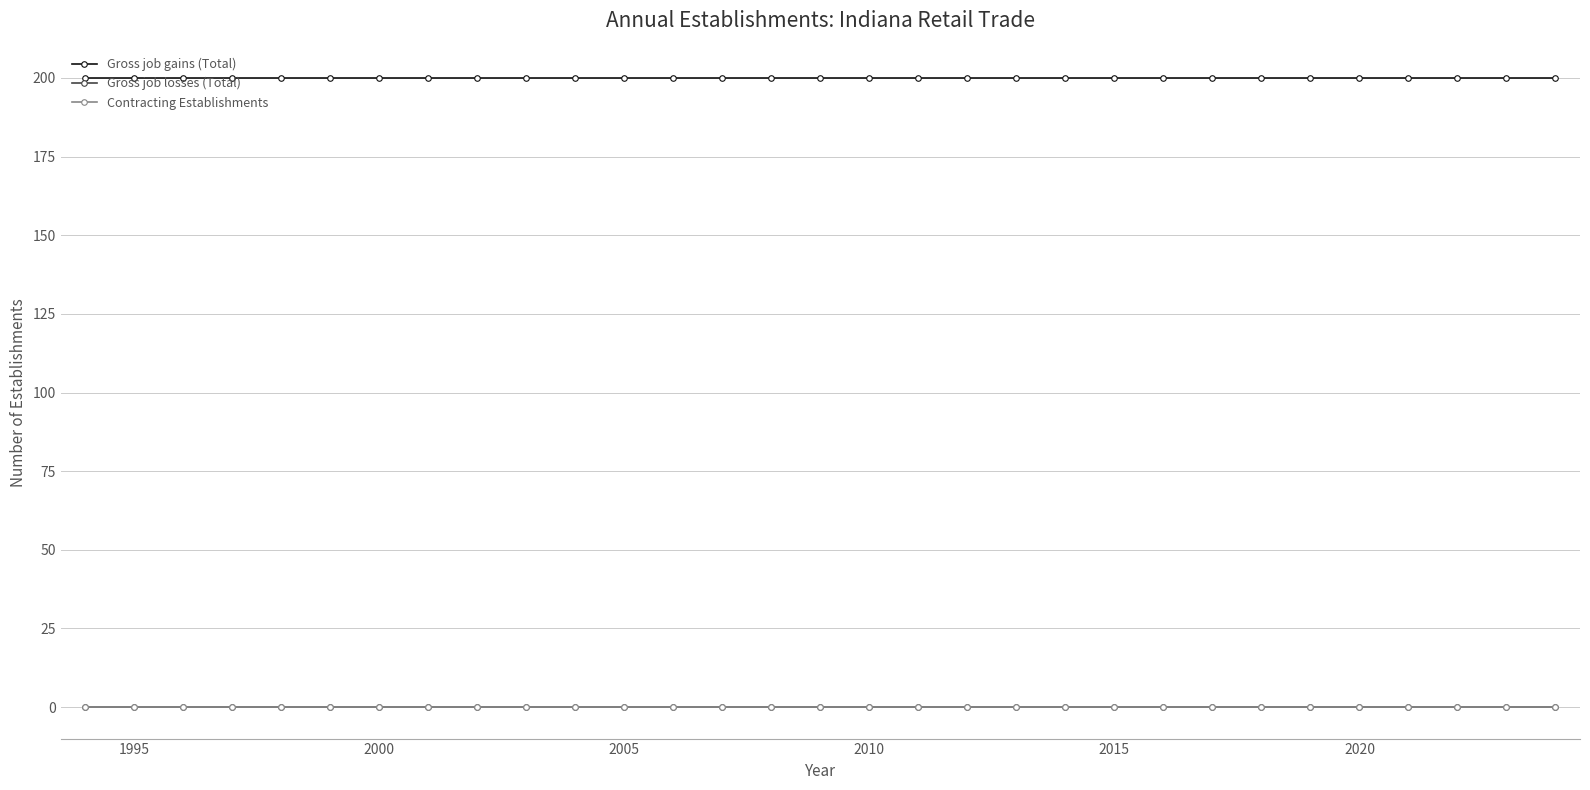

True or false: Contracting Establishments and Gross job gains (Total) cross at least once.

False